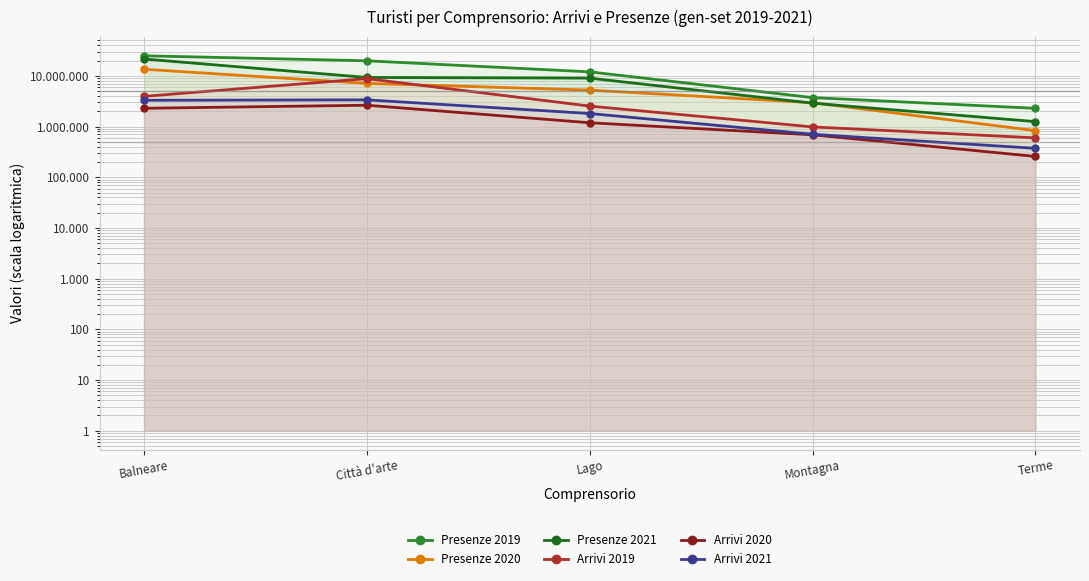

Rank the series at Montagna from lowest to highest value.

Arrivi 2020, Arrivi 2021, Arrivi 2019, Presenze 2021, Presenze 2020, Presenze 2019